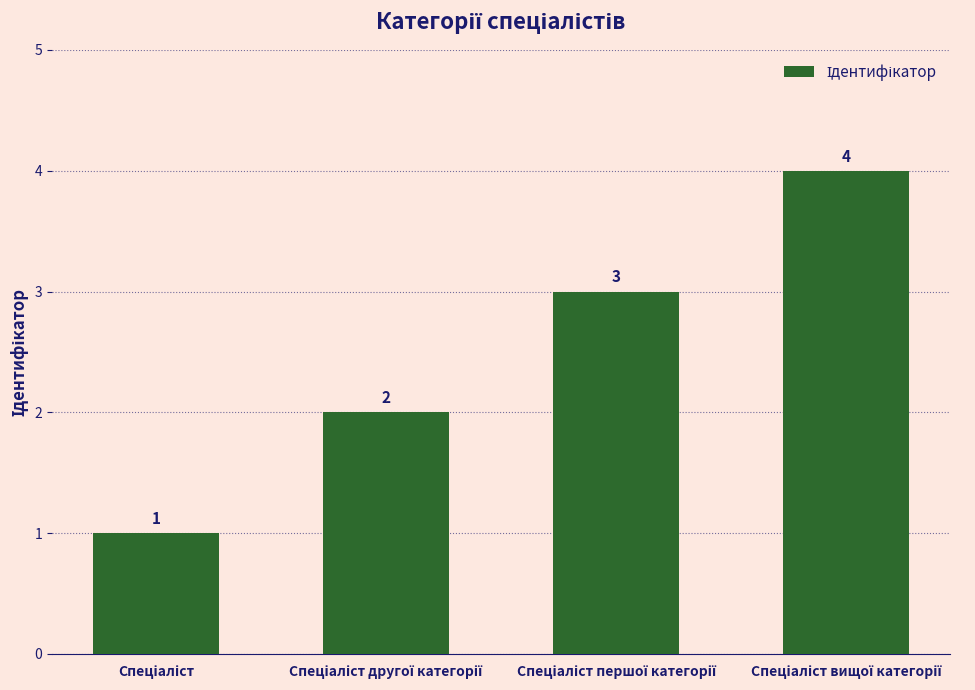

What is the sum of all values?

10